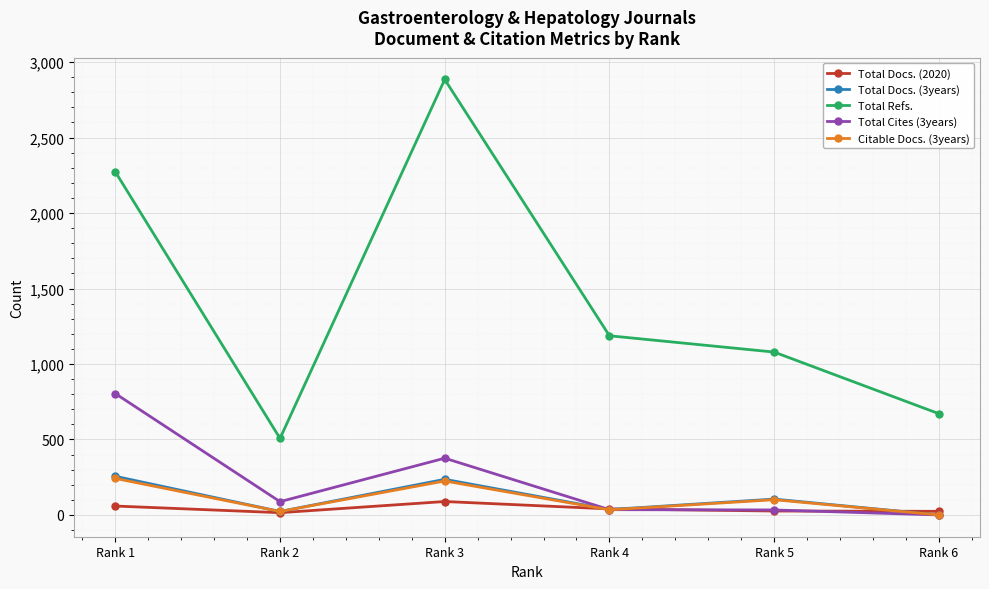

Between Rank 4 and Rank 6, which series saw the biggest shift?

Total Refs.